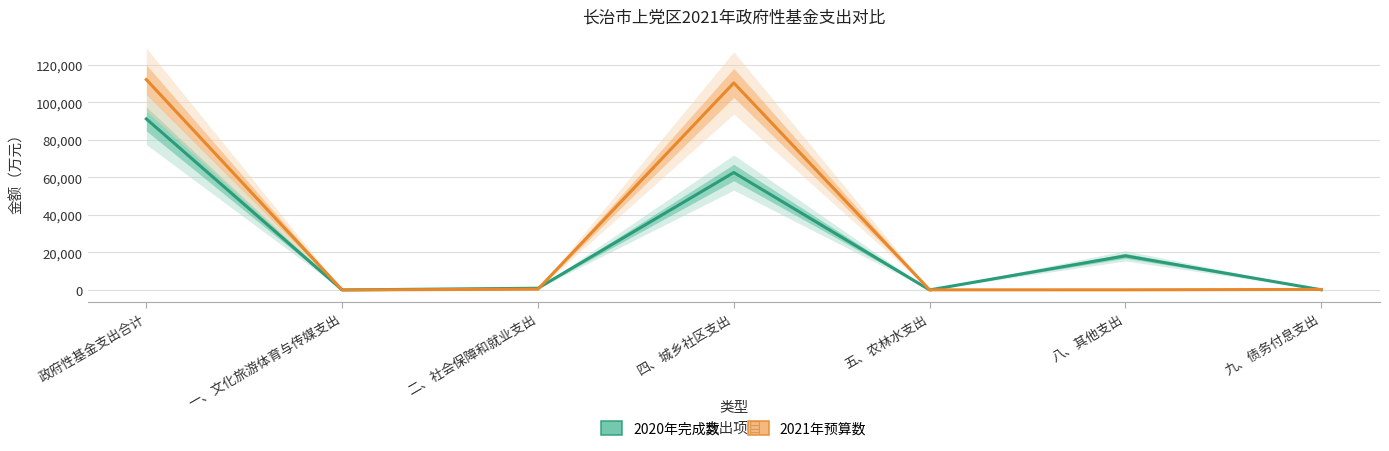

Which has a higher value, 一、文化旅游体育与传媒支出 or 四、城乡社区支出?

四、城乡社区支出